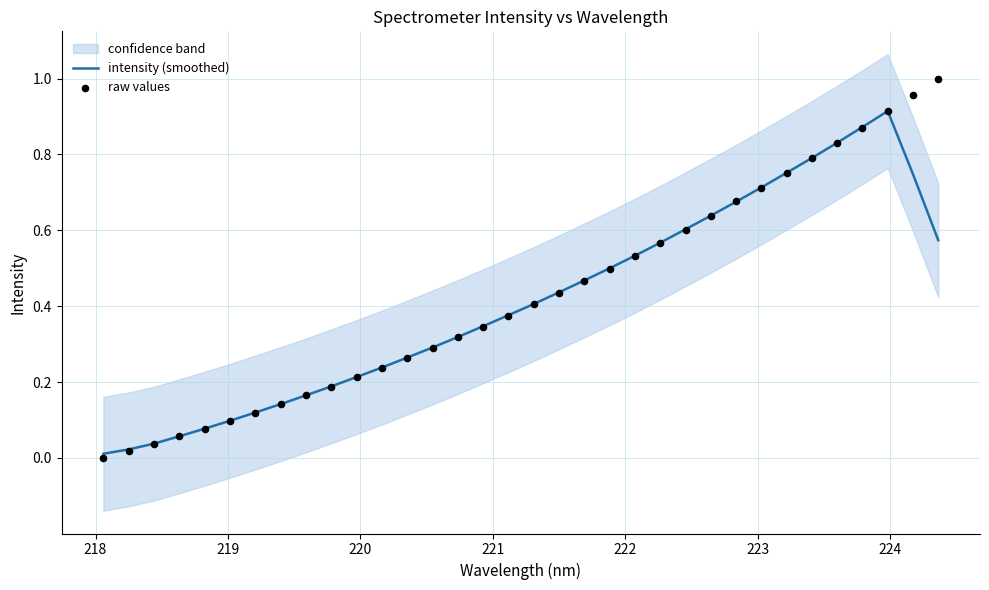

Which series reaches the maximum Y coordinate?

raw values